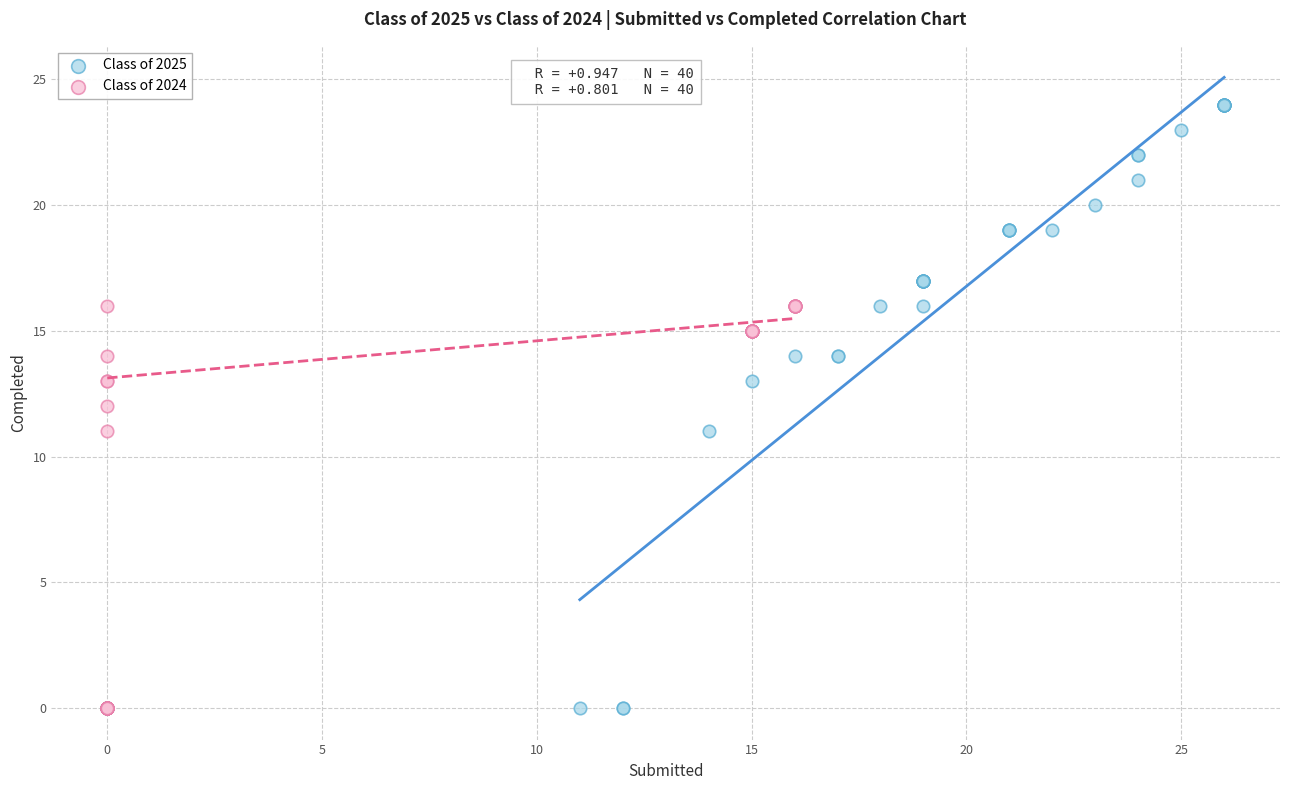

Which series has the widest spread of Y values?

Class of 2025